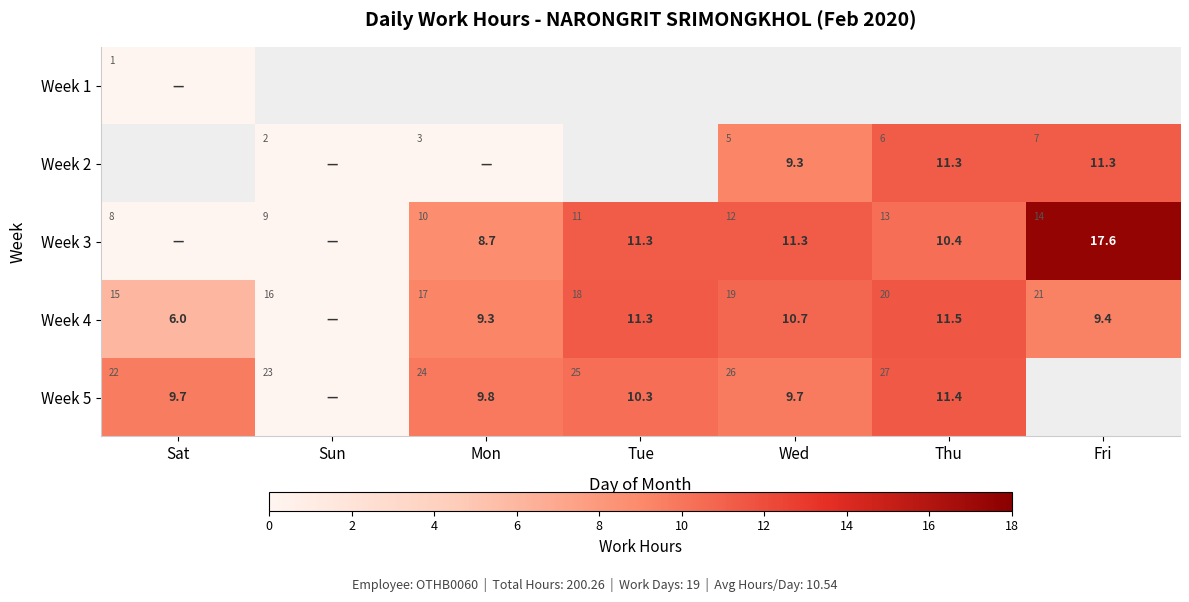

At how many categories does at least one series exceed 16?

1